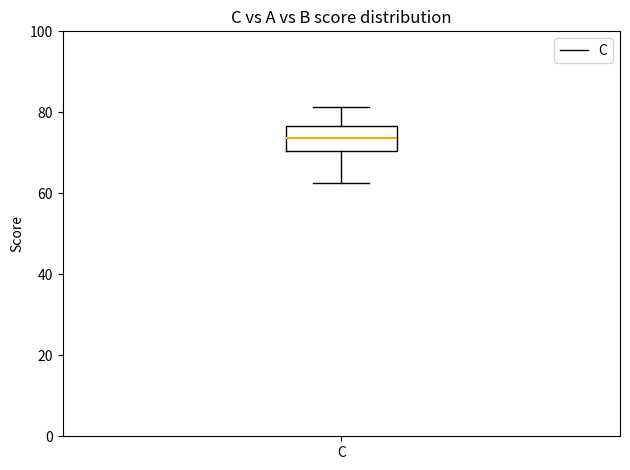

Read this box plot against the y-axis: the position of the median line, the range covered by the box, and the ends of both whiskers. The values are not printed on the chart, so give them approximately, as read against the axis.

median 74, box 70 to 76, whiskers 62 to 82